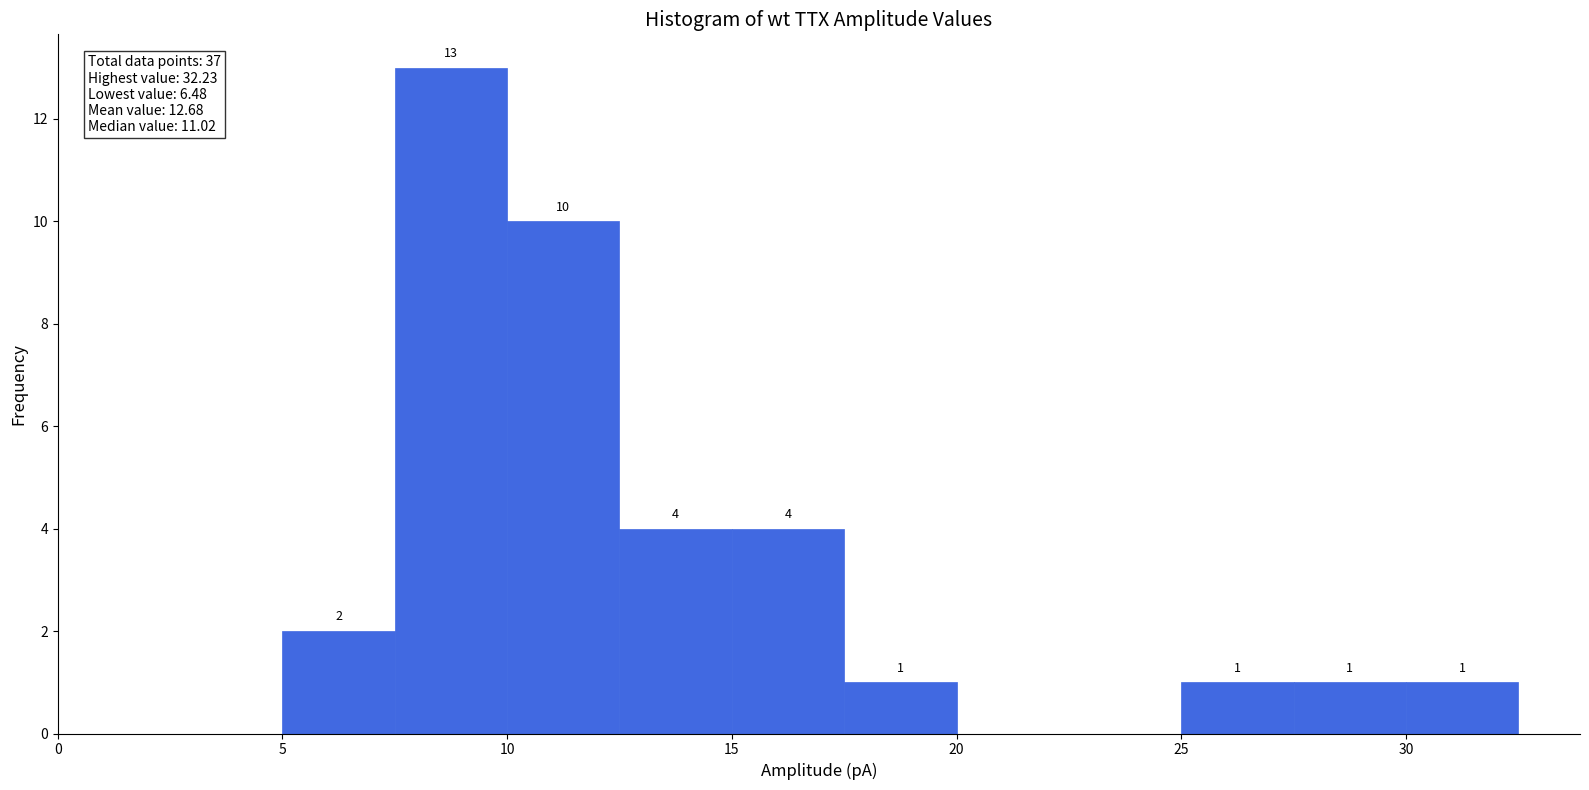

Which range on the x-axis has the tallest bar?

7.5 to 10.0